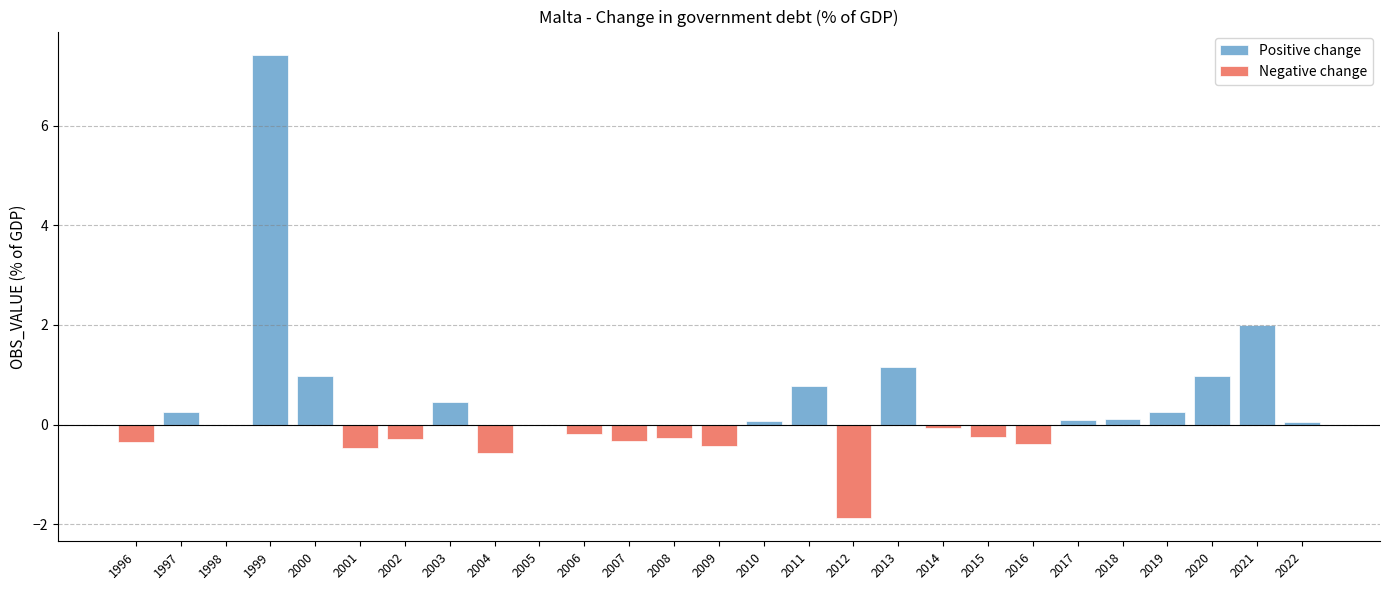

List the series in order of their overall mean, highest first.

Positive change, Negative change